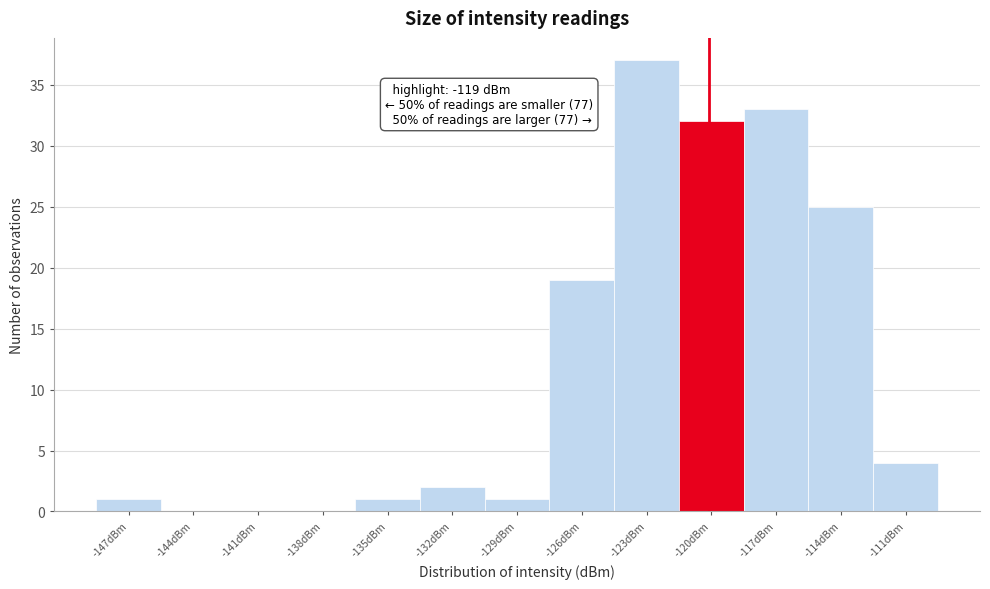

Reading left to right, transcribe all the data shown in this chart.

-147dBm=1	-144dBm=0	-141dBm=0	-138dBm=0	-135dBm=1	-132dBm=2	-129dBm=1	-126dBm=19	-123dBm=37	-120dBm=32	-117dBm=33	-114dBm=25	-111dBm=4